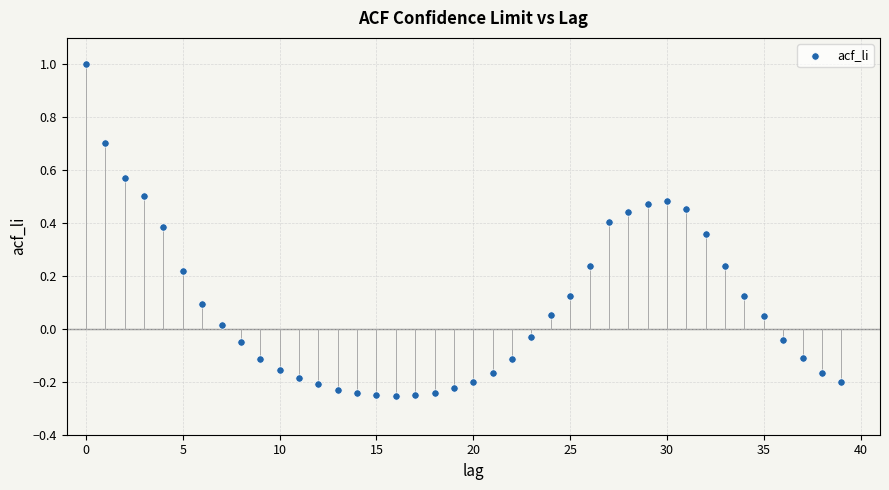

What is the range of Y values (max minus min)?

1.3